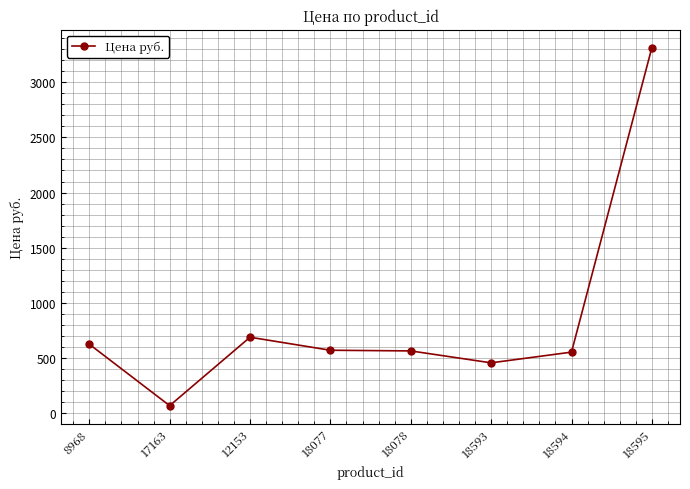

At which label does the data first exceed 571?

8968